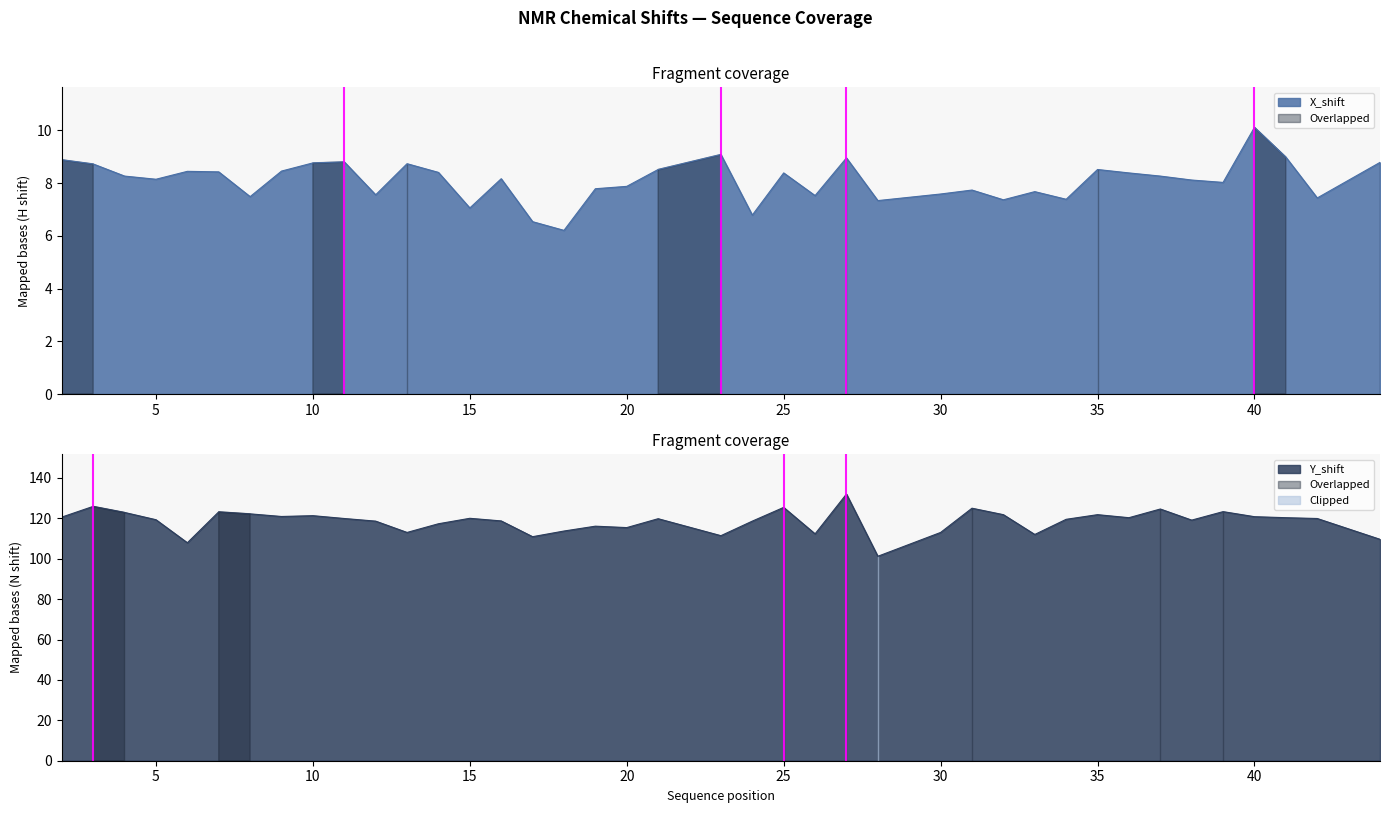

What are all the series names shown in the legend?

X_shift, Y_shift